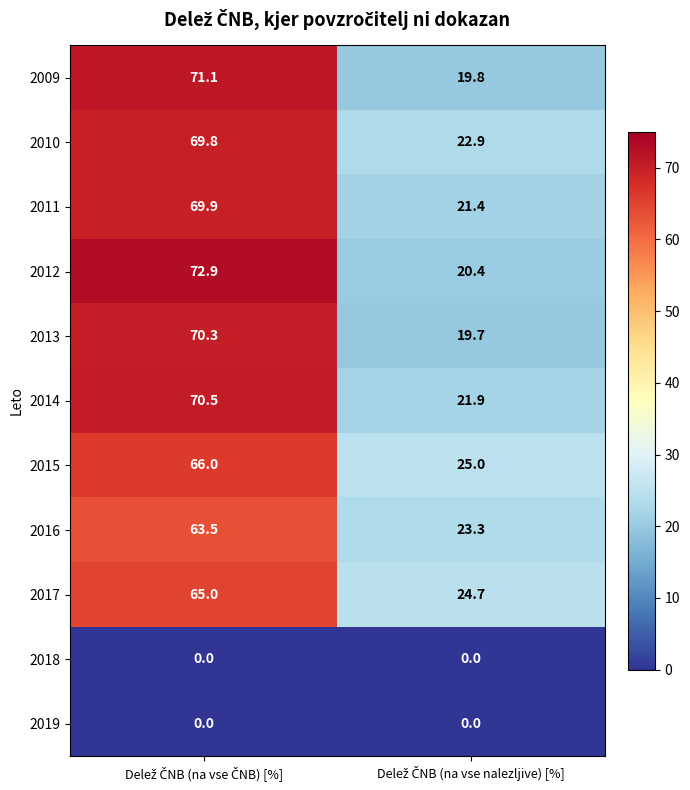

Reading left to right, transcribe all the data shown in this chart.

2009: 71.1	19.8
2010: 69.8	22.9
2011: 69.9	21.4
2012: 72.9	20.4
2013: 70.3	19.7
2014: 70.5	21.9
2015: 66.0	25.0
2016: 63.5	23.3
2017: 65.0	24.7
2018: 0.0	0.0
2019: 0.0	0.0